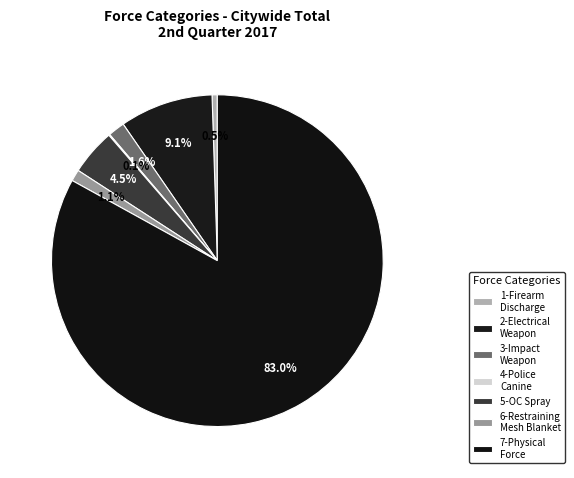

Does 5-OC Spray represent more than half of the total?

No